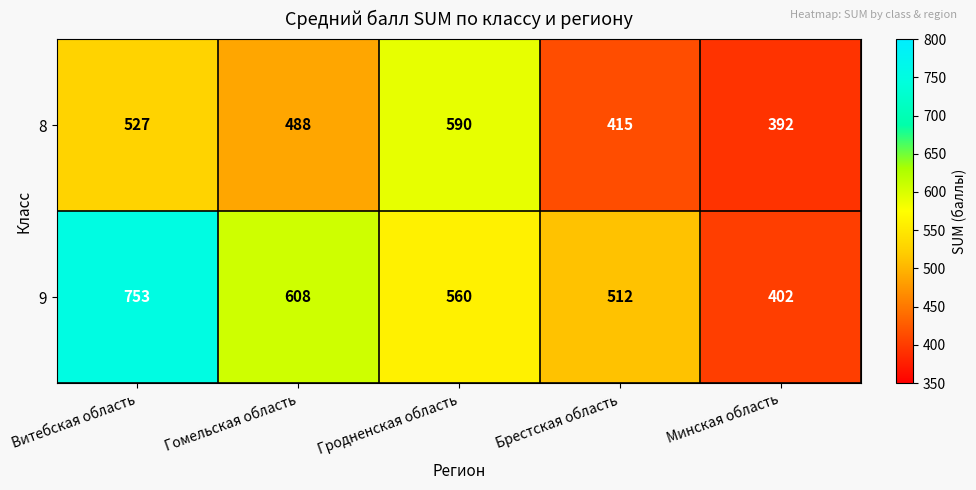

Which series has the largest total across all categories?

9